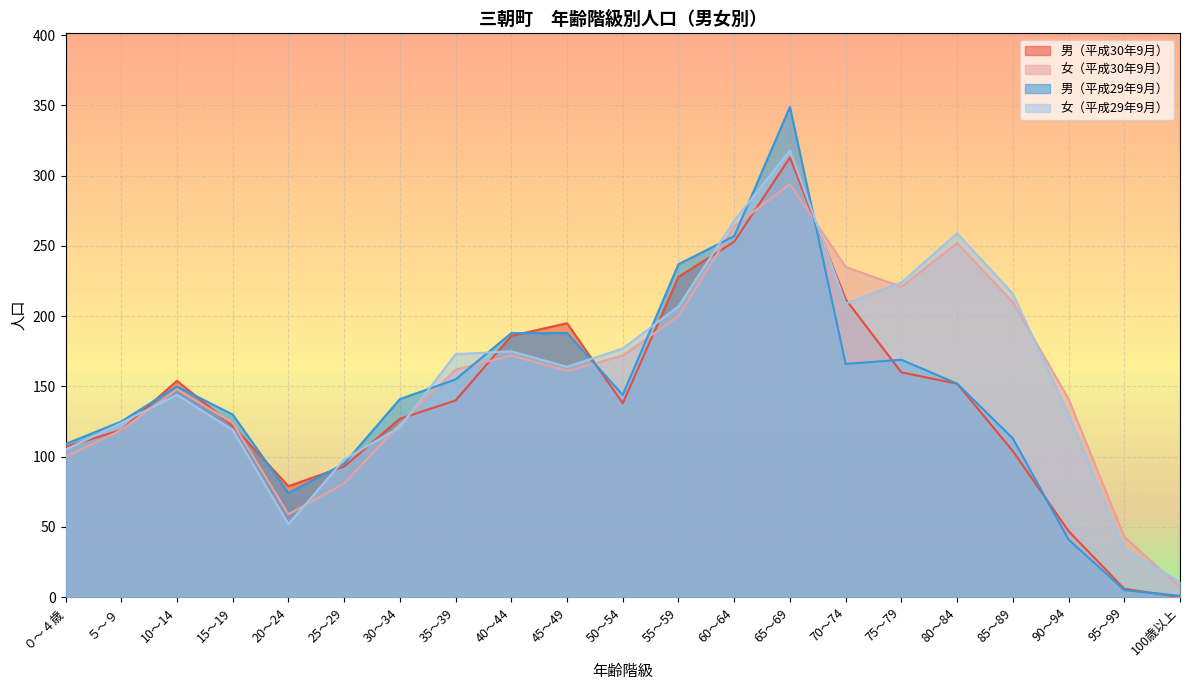

What is the sum of the 女（平成29年9月） values at 35～39 and ５～９?

297